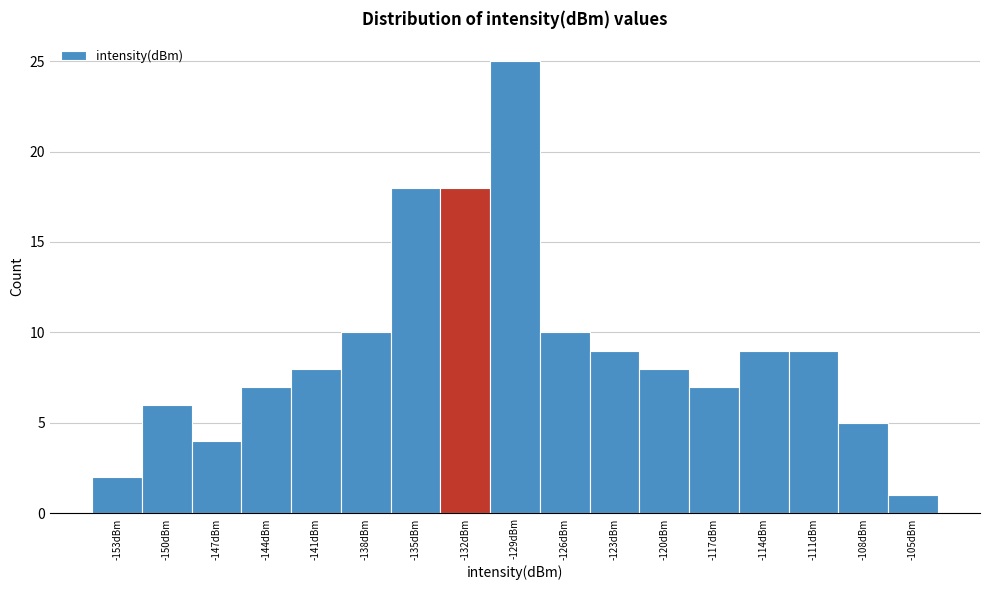

Reading left to right, what are all the values shown in this chart?

-153dBm=2	-150dBm=6	-147dBm=4	-144dBm=7	-141dBm=8	-138dBm=10	-135dBm=18	-132dBm=18	-129dBm=25	-126dBm=10	-123dBm=9	-120dBm=8	-117dBm=7	-114dBm=9	-111dBm=9	-108dBm=5	-105dBm=1